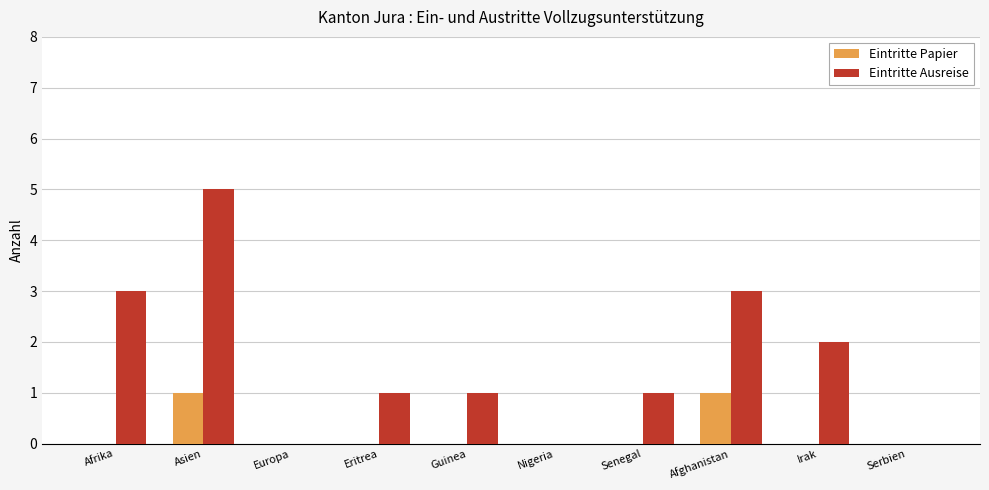

Reading left to right, transcribe all the data shown in this chart.

Eintritte Papier: Afrika=0	Asien=1	Europa=0	Eritrea=0	Guinea=0	Nigeria=0	Senegal=0	Afghanistan=1	Irak=0	Serbien=0
Eintritte Ausreise: Afrika=3	Asien=5	Europa=0	Eritrea=1	Guinea=1	Nigeria=0	Senegal=1	Afghanistan=3	Irak=2	Serbien=0